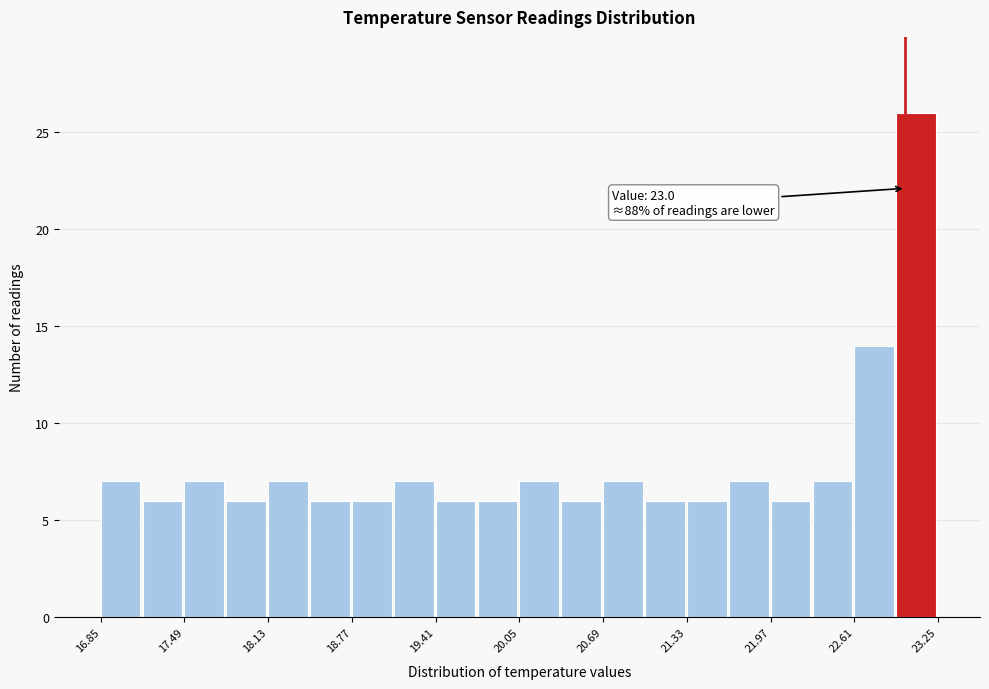

Around what value on the x-axis is the tallest bar? Give the approximate position of its centre, as read against the axis.

23.1